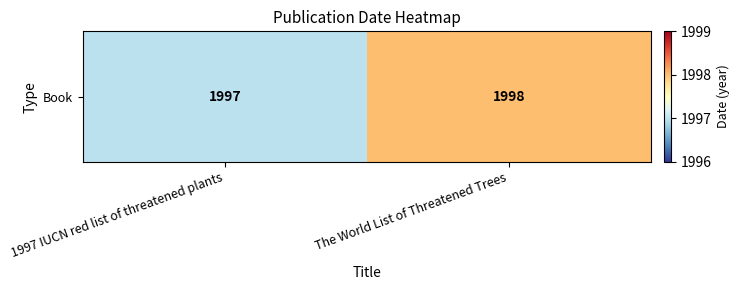

Reading right to left, transcribe all the data shown in this chart.

The World List of Threatened Trees=1998	1997 IUCN red list of threatened plants=1997